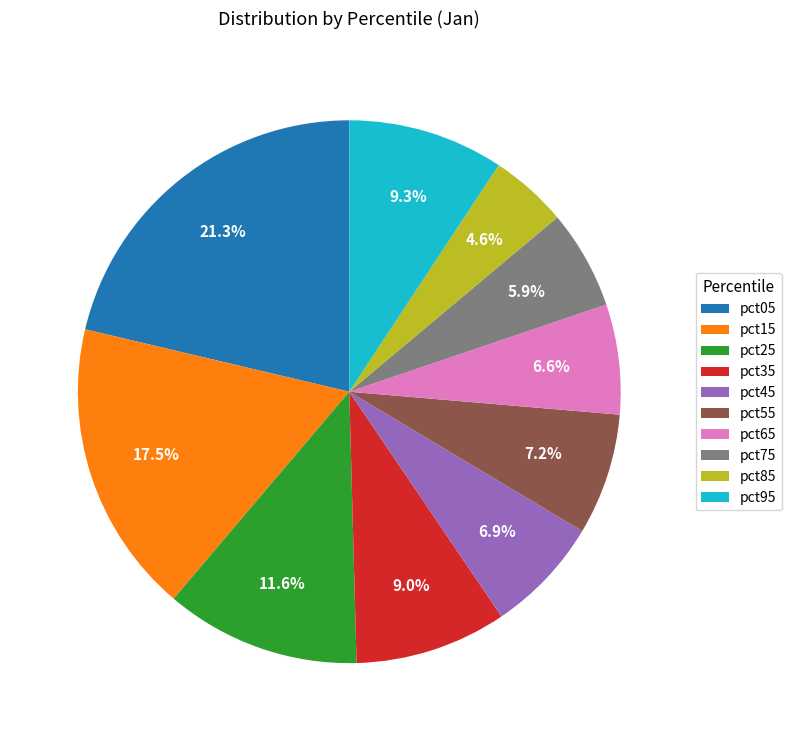

Does pct35 account for over 50% of the chart?

No